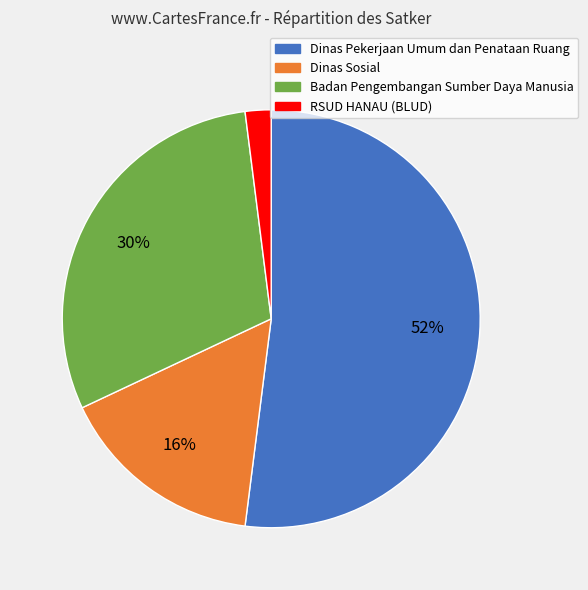

Which slice is the largest?

Dinas Pekerjaan Umum dan Penataan Ruang